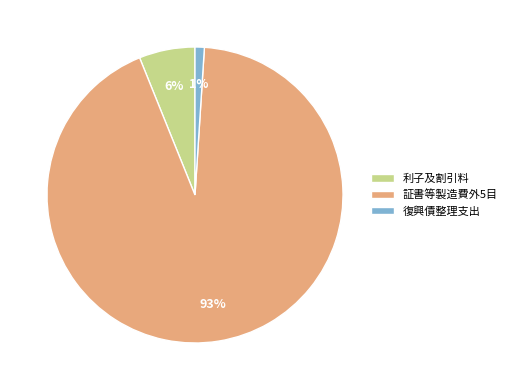

Count the number of slices in the pie.

3